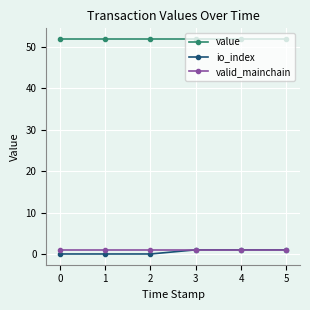

What is the maximum value for io_index?

1.0